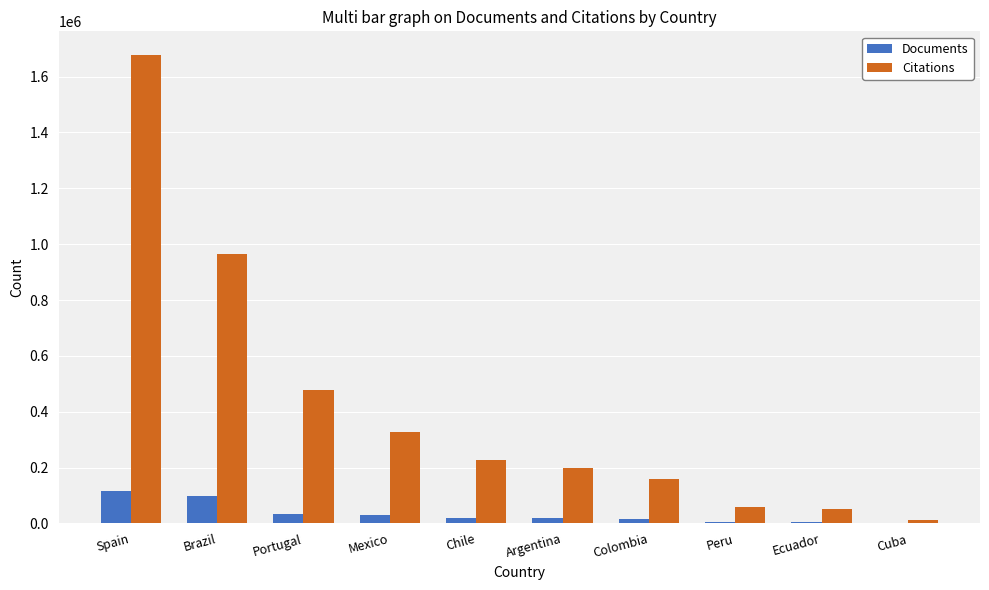

The Citations series shows 225518 at Chile. True or false?

True